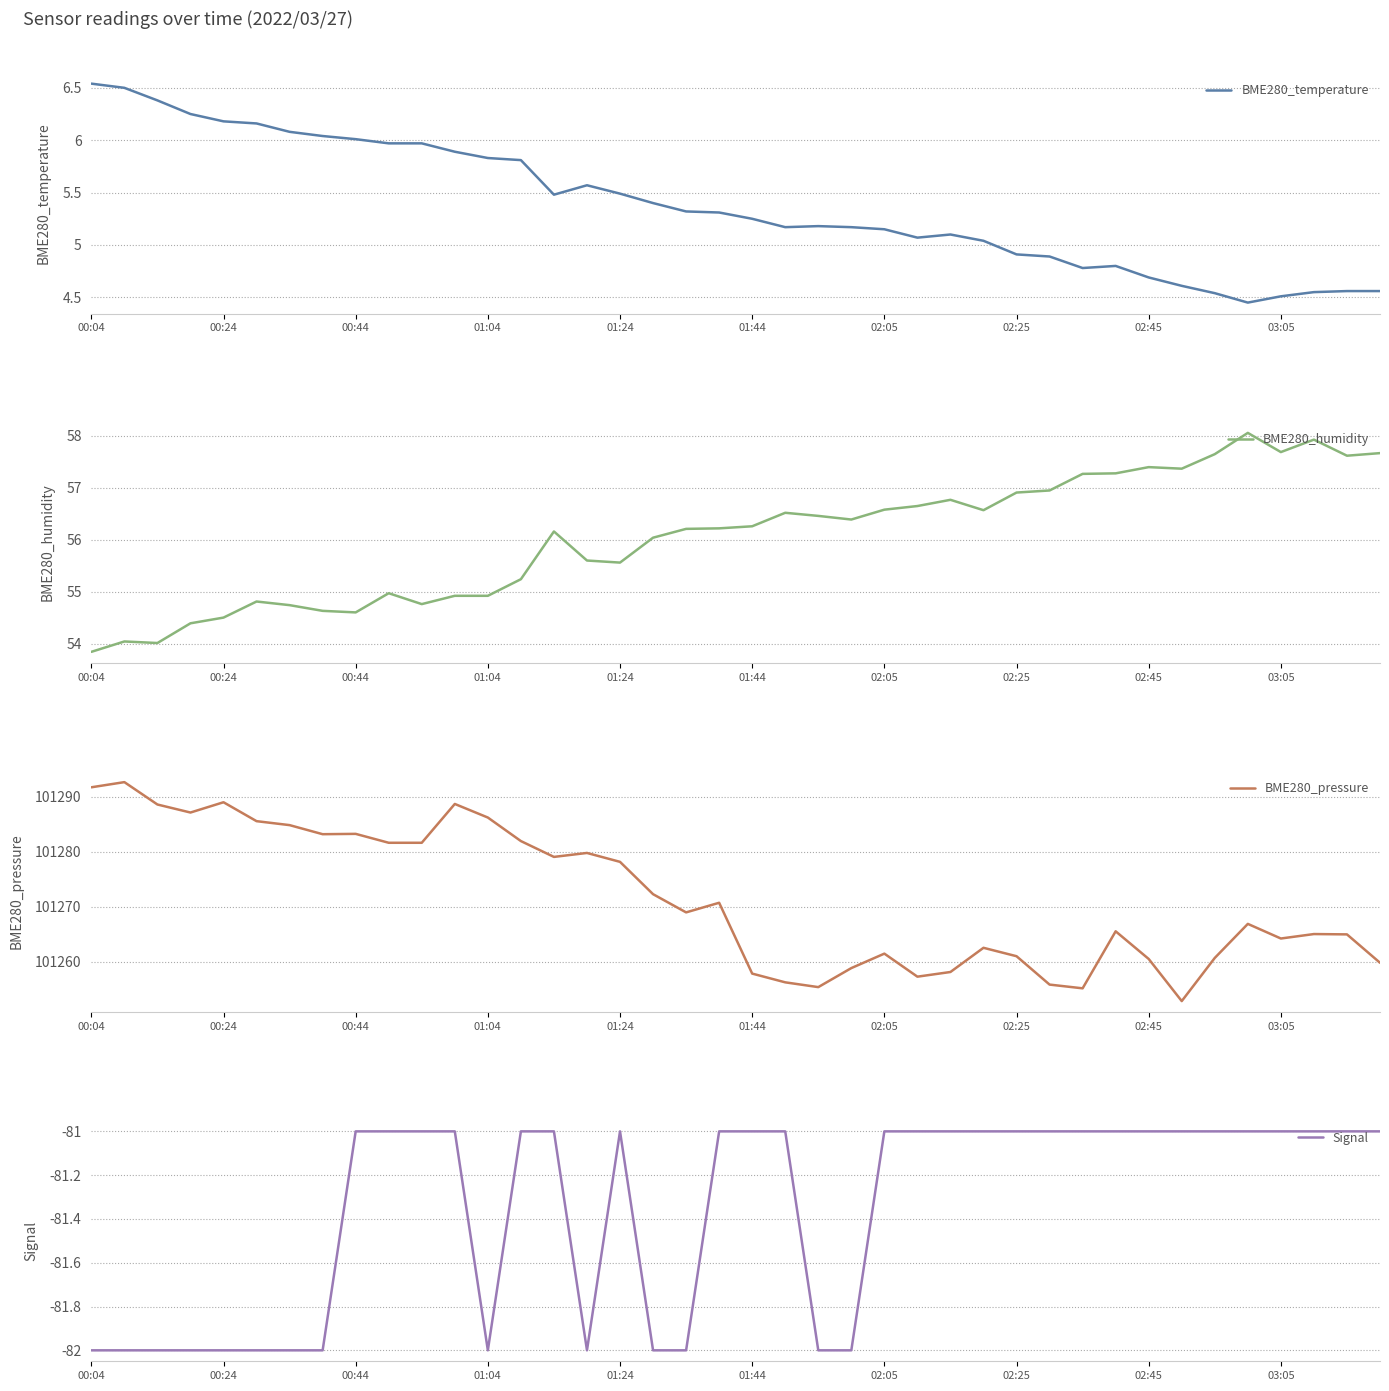

The BME280_humidity series shows 56.3 at 01:44. True or false?

True